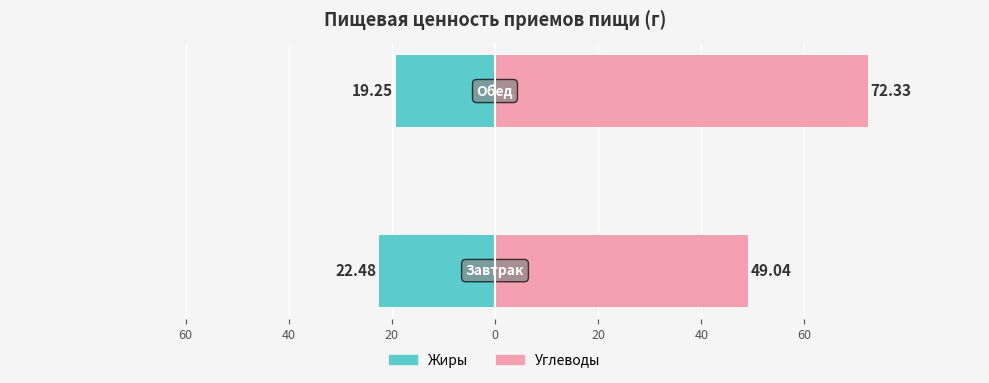

Reading right to left, extract all data points from this chart.

Жиры: 40=-19.2	60=-22.5
Углеводы: 40=72.3	60=49.0